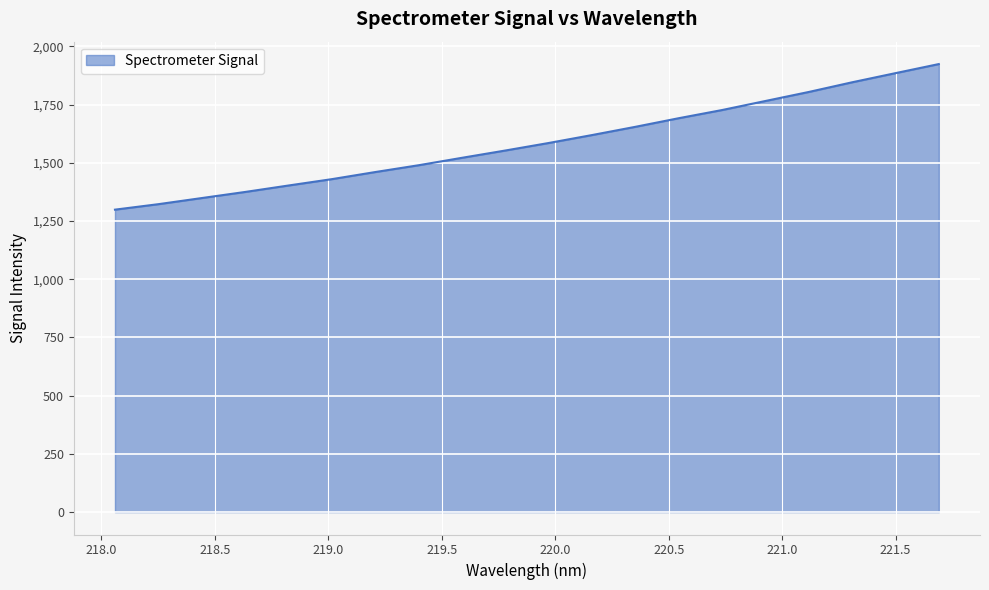

What is the average value?

1584.9